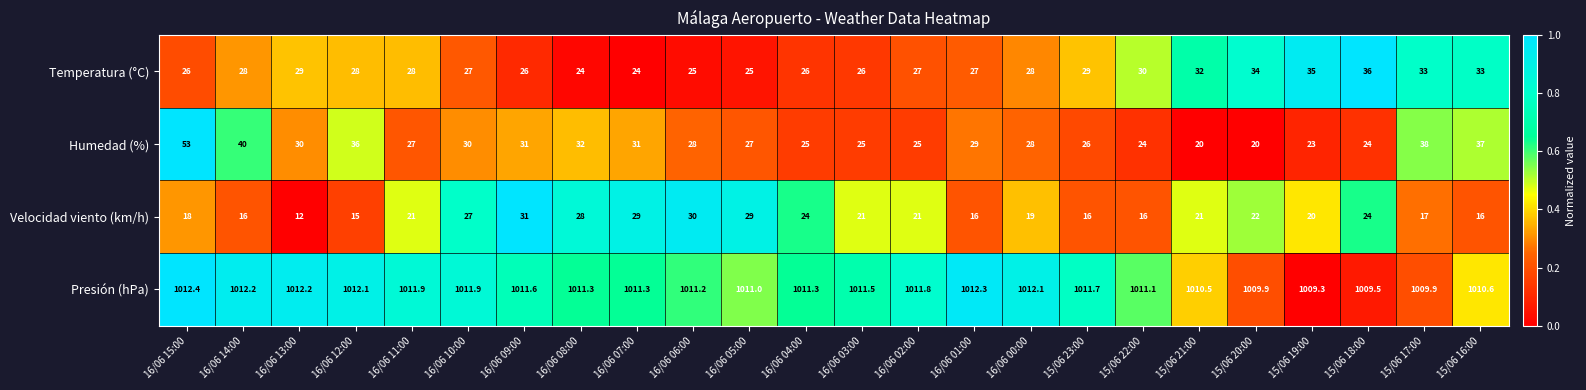

What is the total value across all series at 16/06 00:00?

1087.1